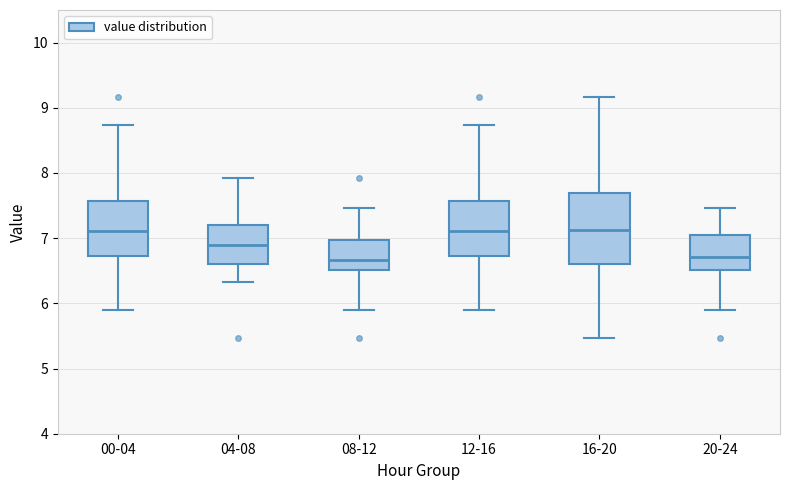

Where is the lower edge of the box for 16-20 on the y-axis? The values are not printed on the chart, so give them approximately, as read against the axis.

6.6